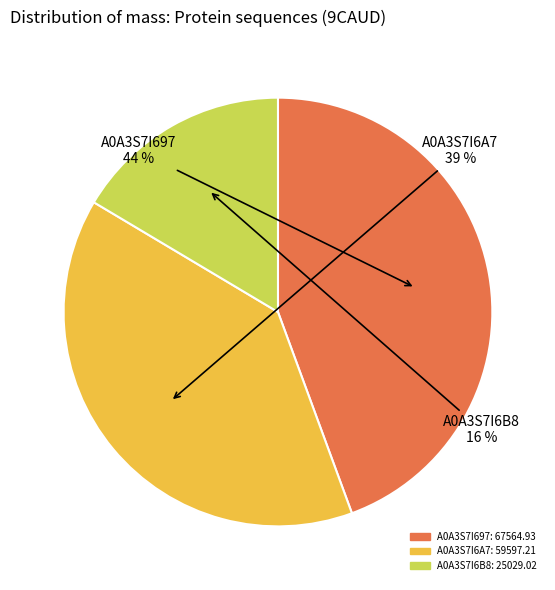

Is there any slice that represents more than half of the pie?

No